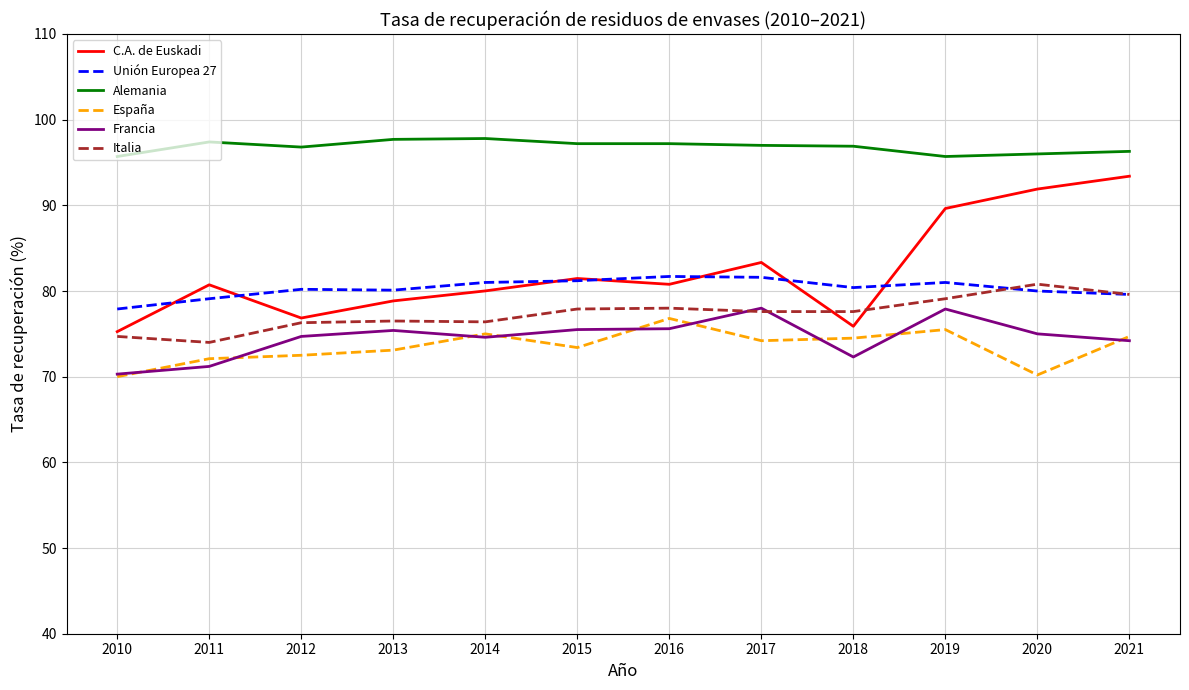

True or false: Unión Europea 27 and Francia cross at least once.

False